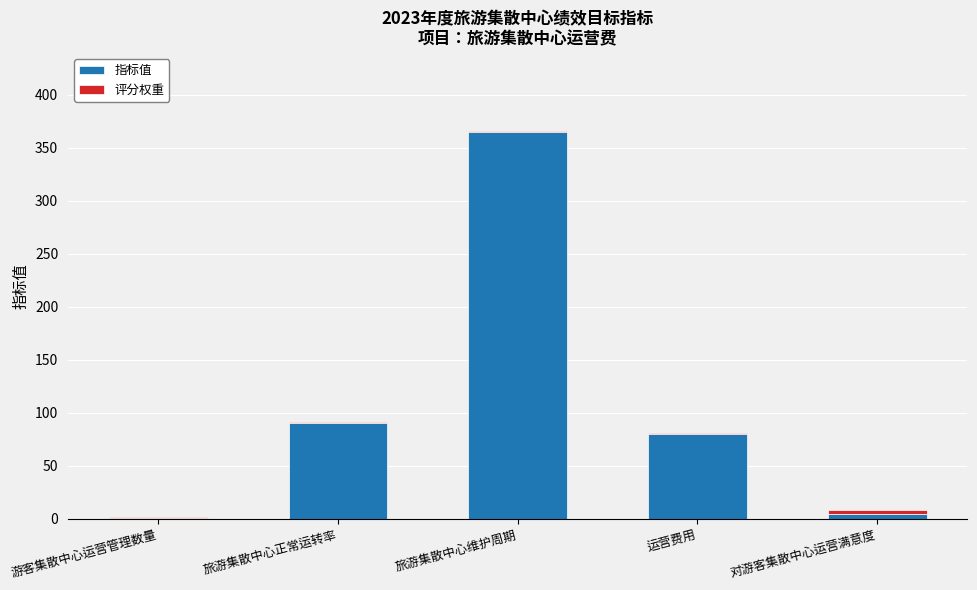

At which label is 指标值 closest to 183?

旅游集散中心正常运转率